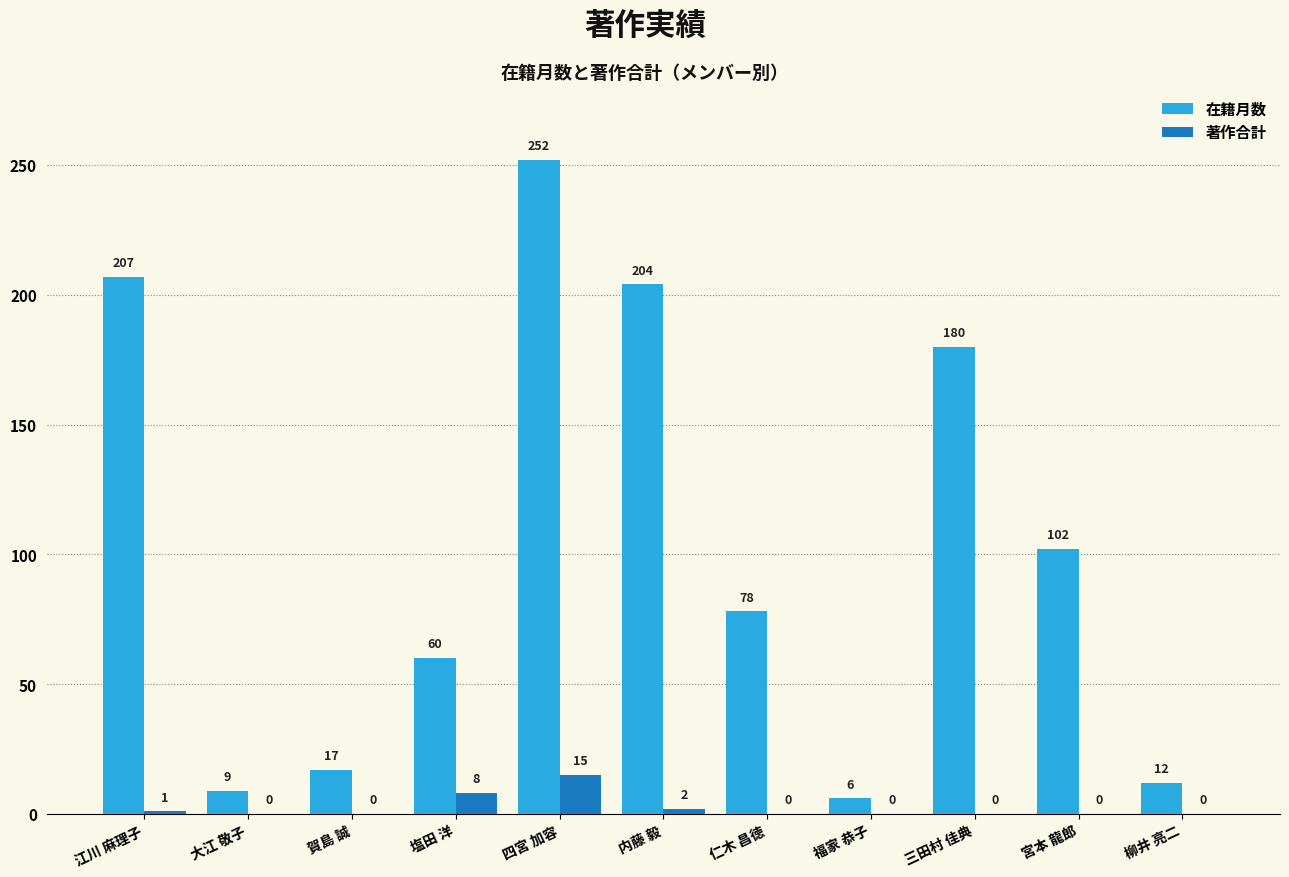

At which category is the sum across all series the highest?

四宮 加容